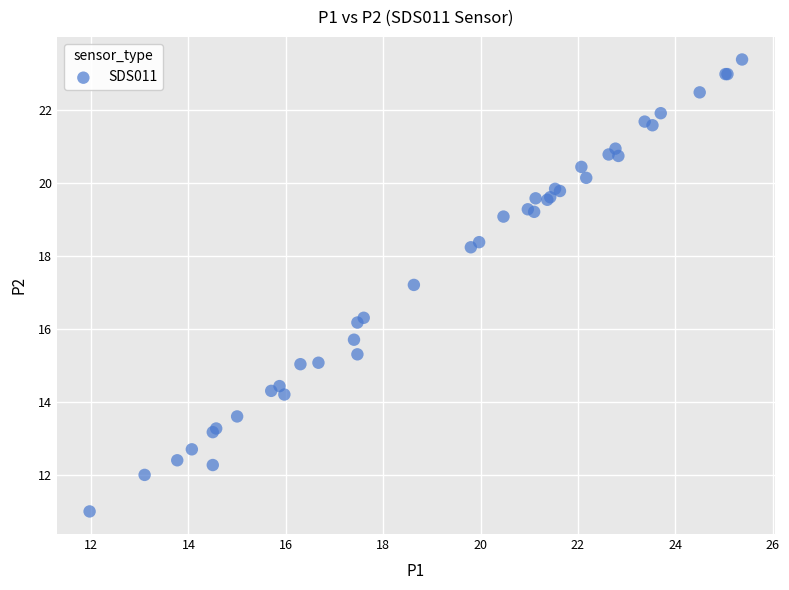

What Y value in the scatter plot is closest to 17?

17.2